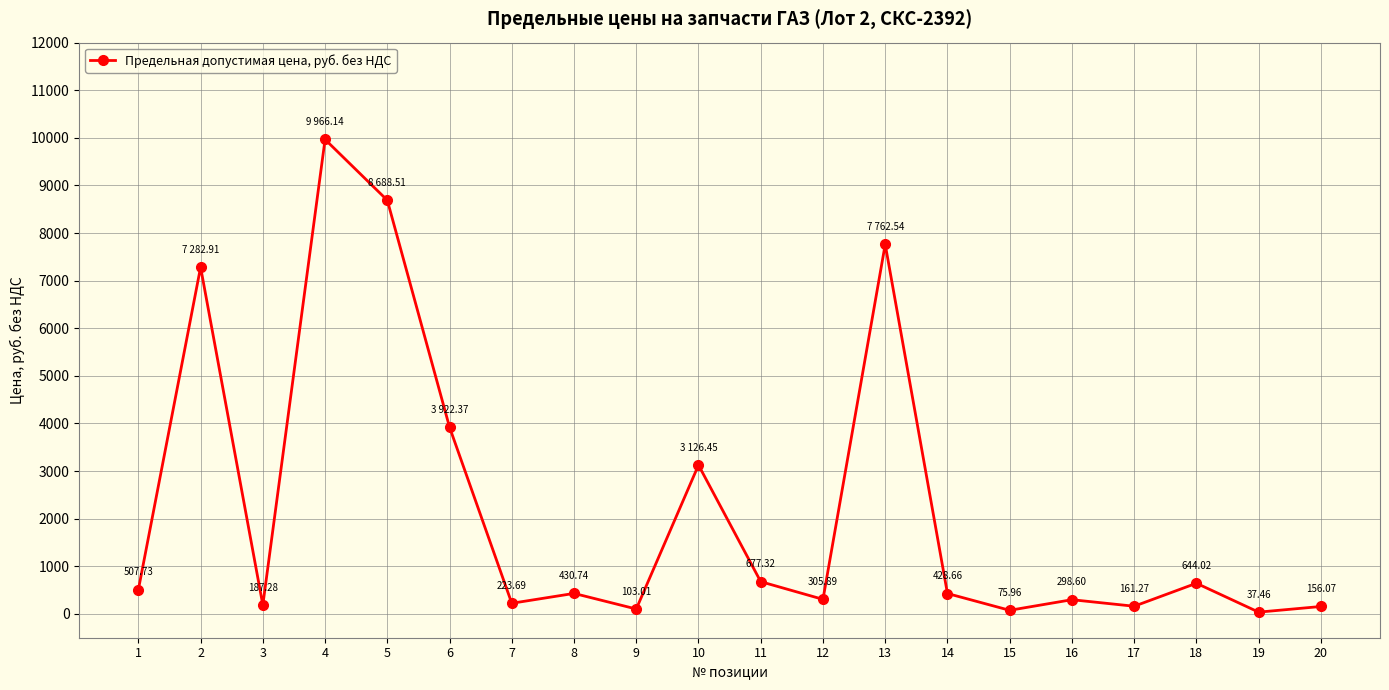

Approximately how many times larger is the value at 8 compared to 19?

11.5